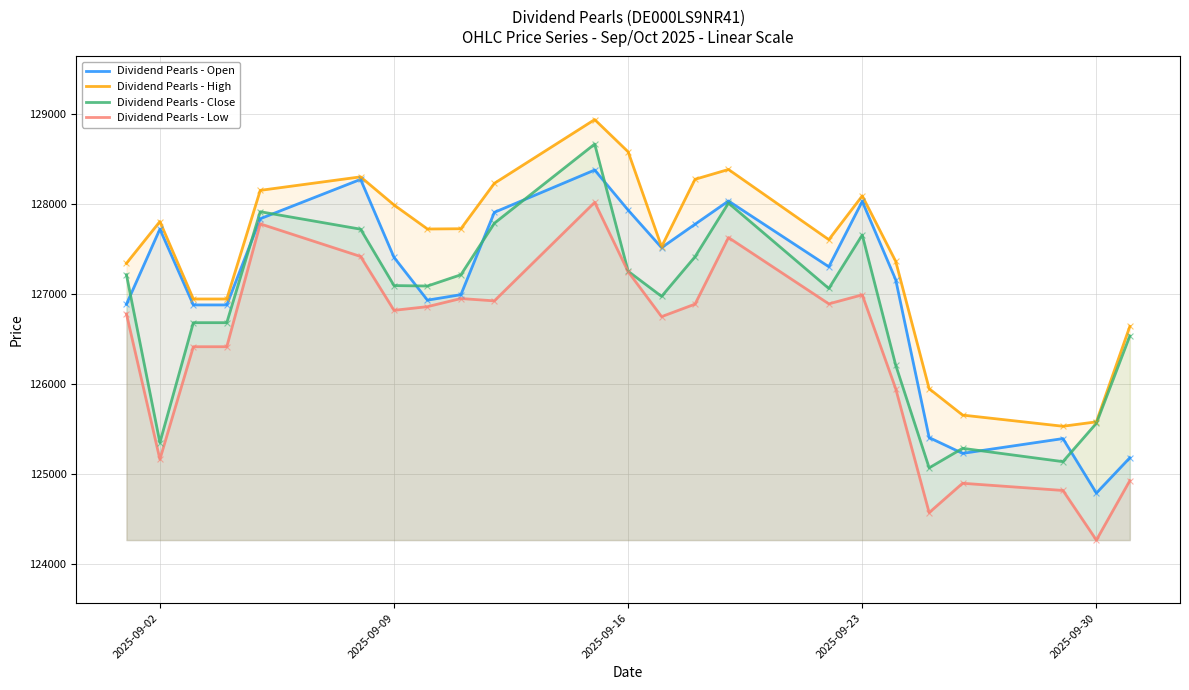

What are all the series names shown in the legend?

Dividend Pearls - Open, Dividend Pearls - High, Dividend Pearls - Close, Dividend Pearls - Low